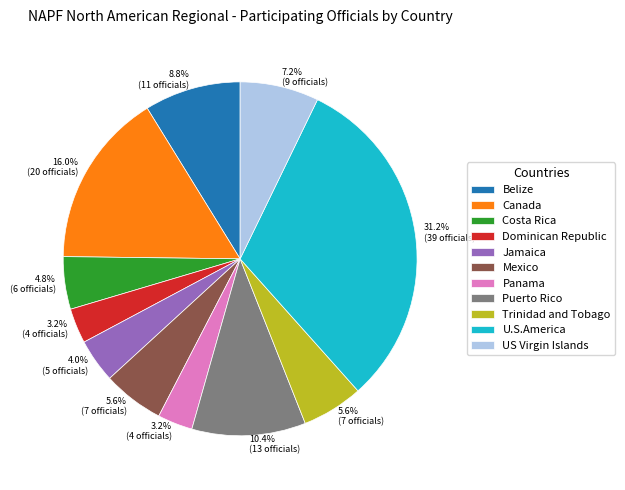

Is it true that Jamaica is 4% of the pie?

True